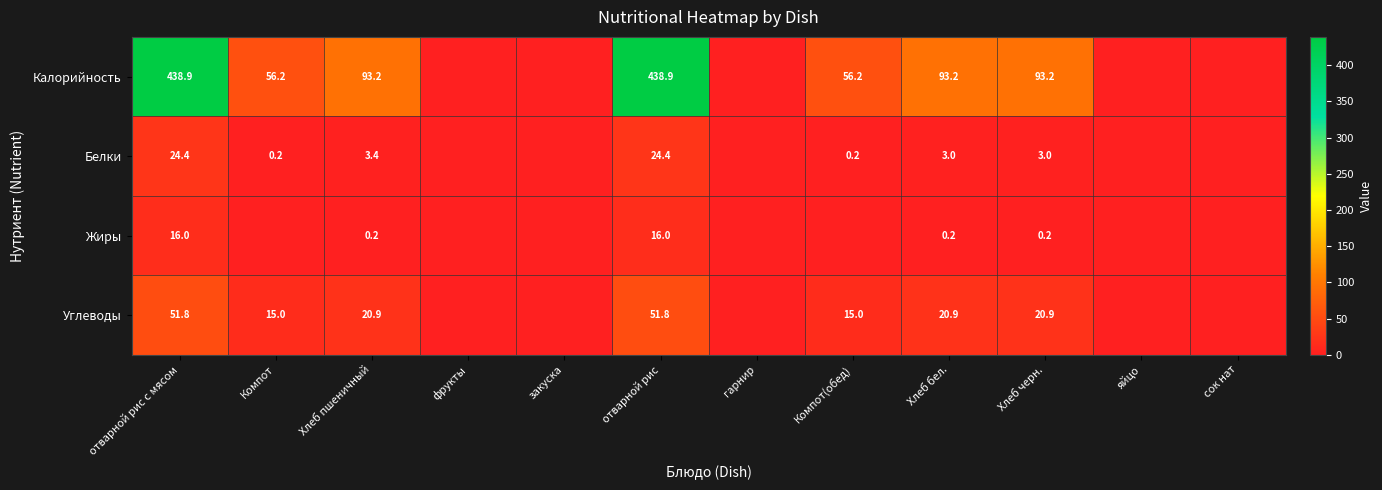

The Калорийность series shows 728.5 at отварной рис. True or false?

False